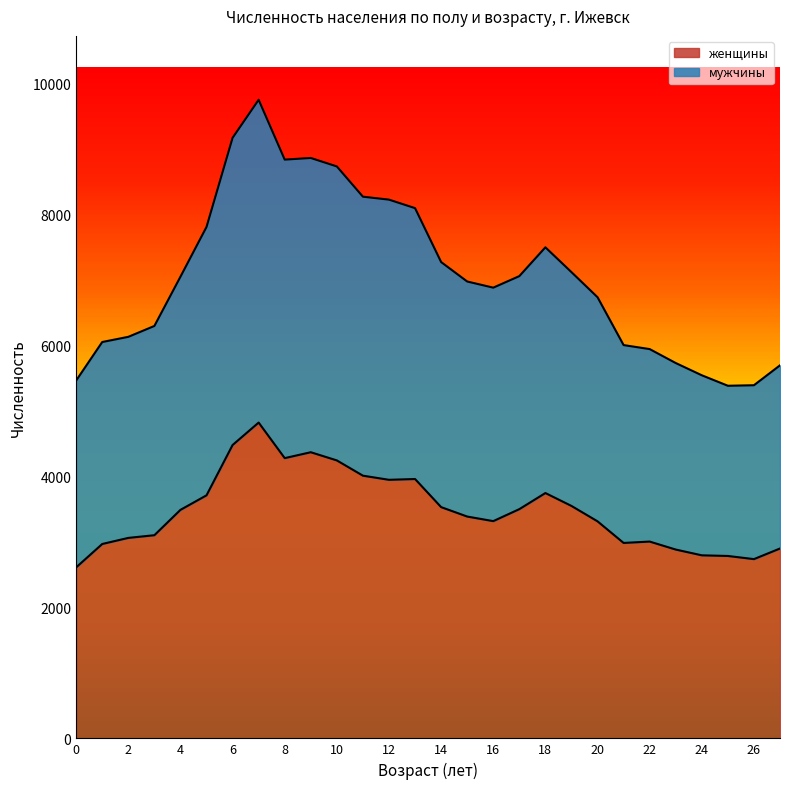

True or false: женщины and мужчины intersect in this chart.

False